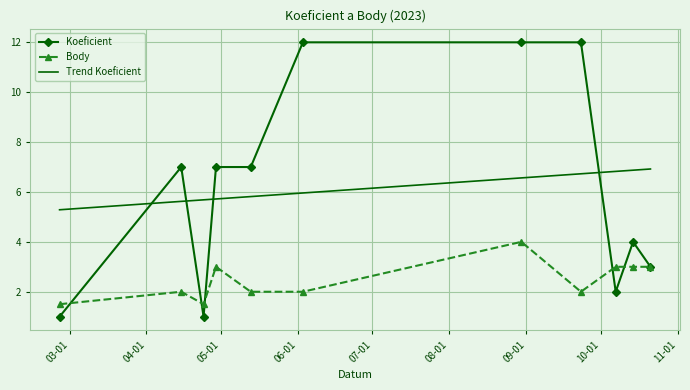

What is the highest value of the Body series?

4.0